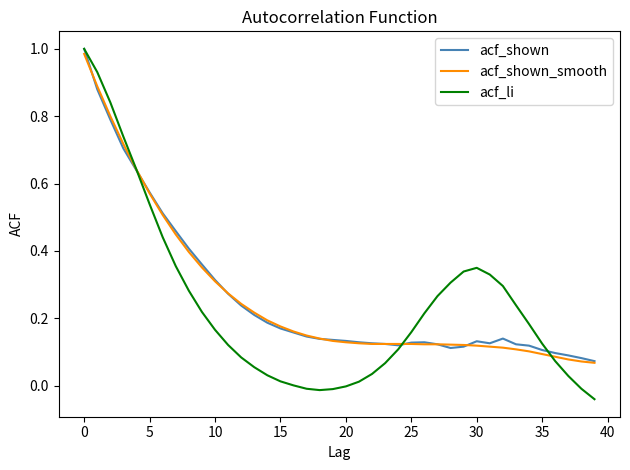

At how many categories does at least one series exceed 0?

40